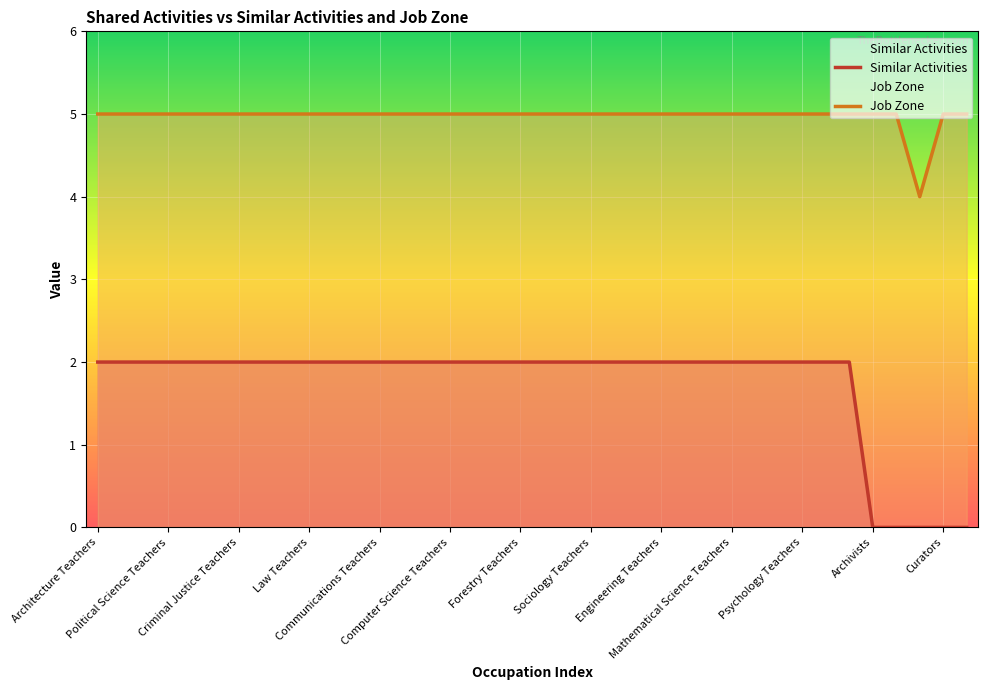

Rank the series by their maximum value, from highest to lowest.

Job Zone, Similar Activities